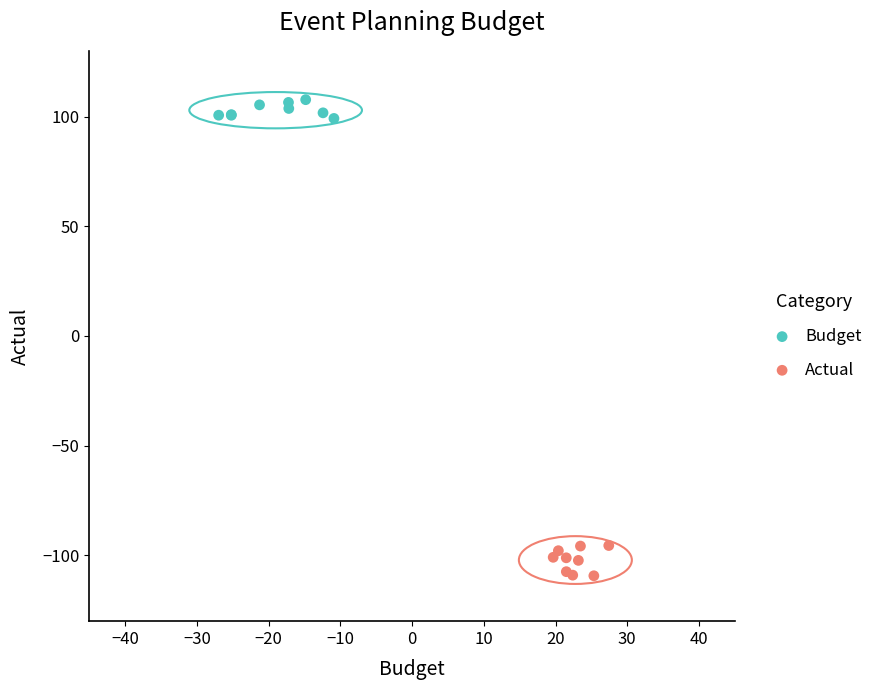

Which series contains the highest Y value?

Budget